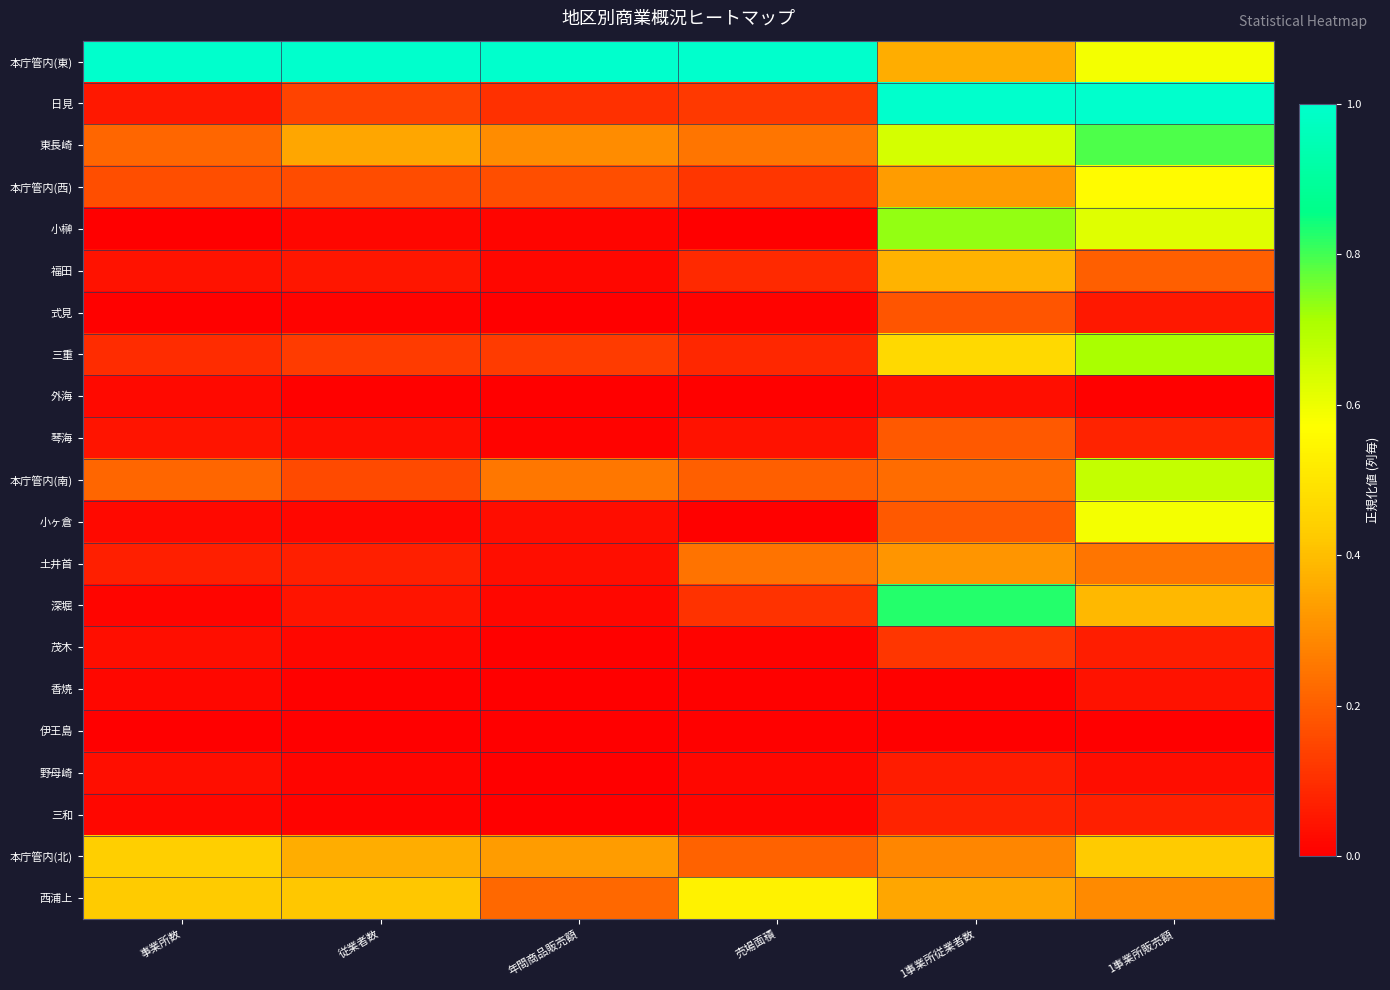

Which series has the largest range (max minus min)?

日見